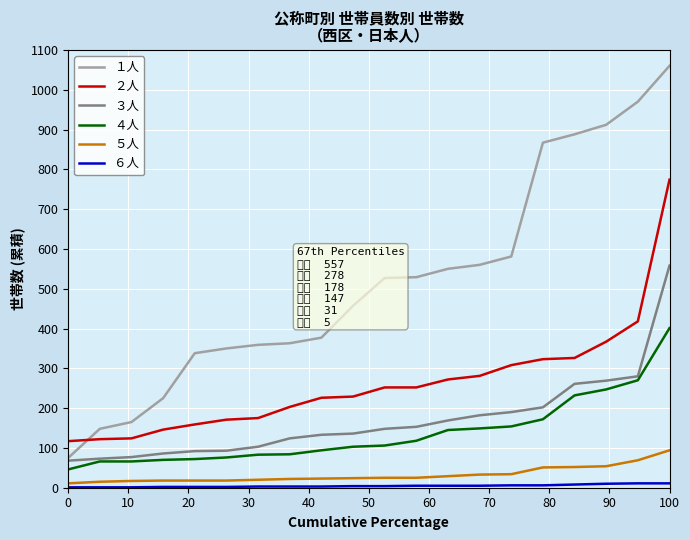

What is the greatest value displayed?

1060